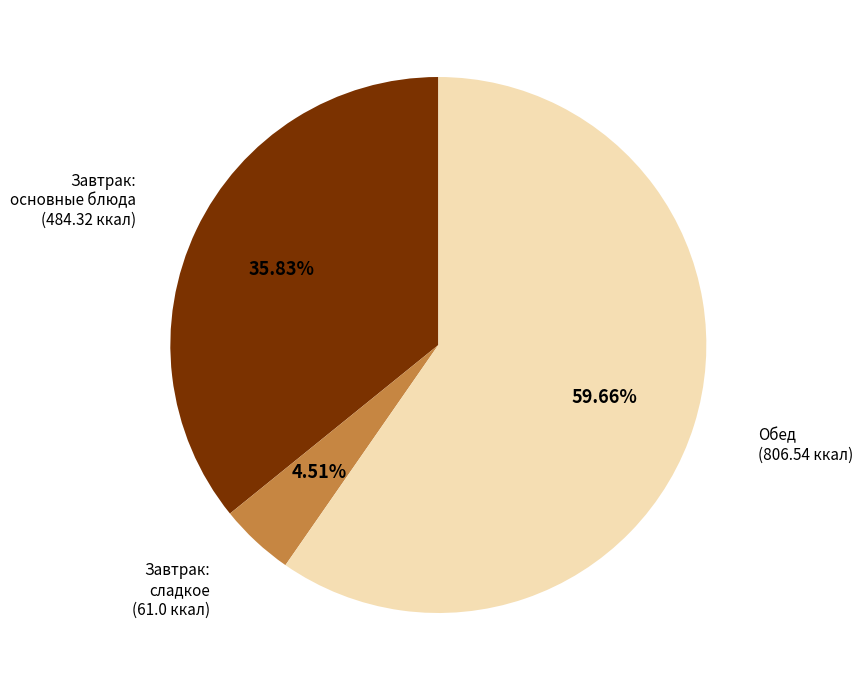

To the nearest percent, what is the average slice percentage?

33%